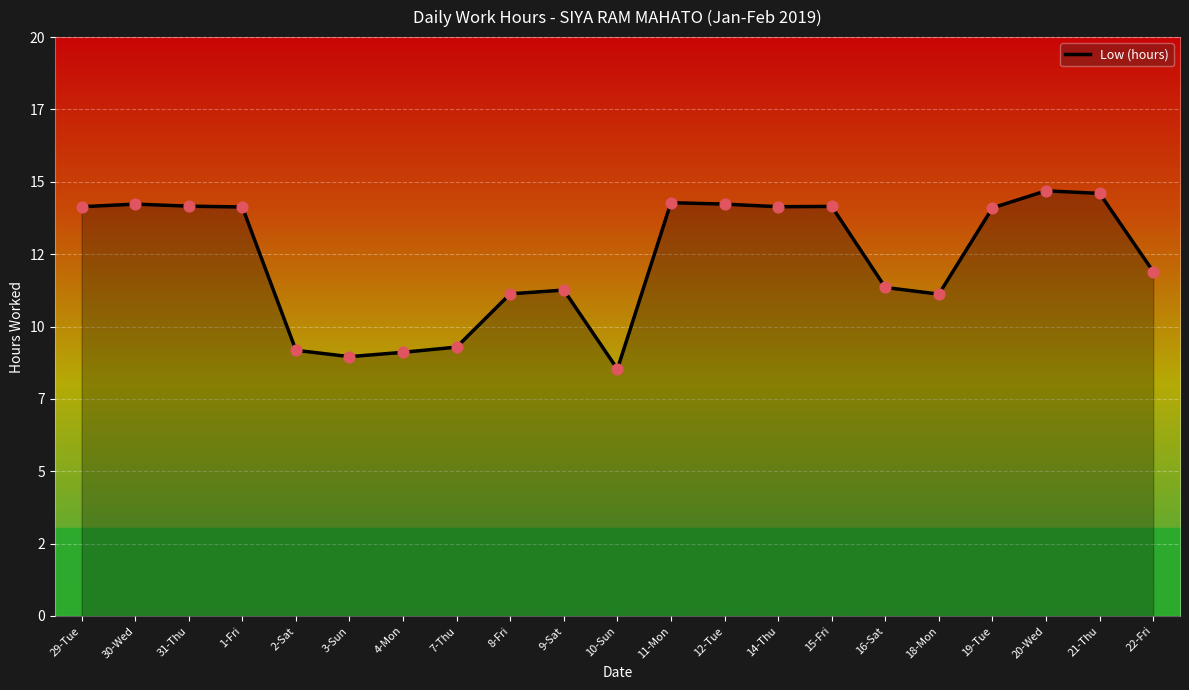

Between 1-Fri and 16-Sat, which is larger?

1-Fri